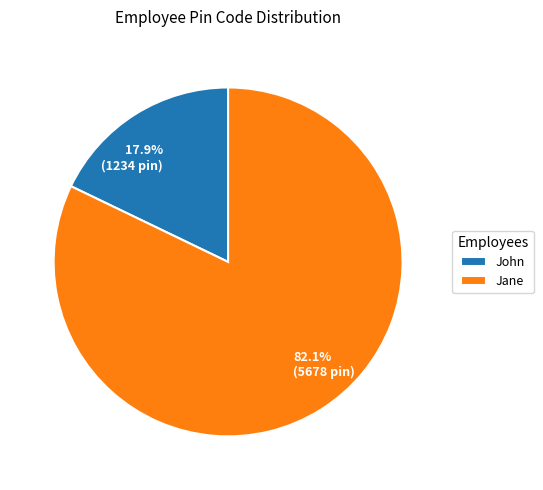

Rank the categories by value from highest to lowest.

Jane, John